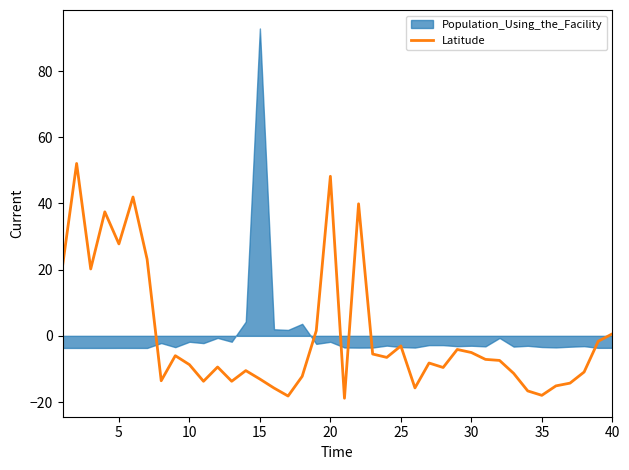

How many values are below -7?

22